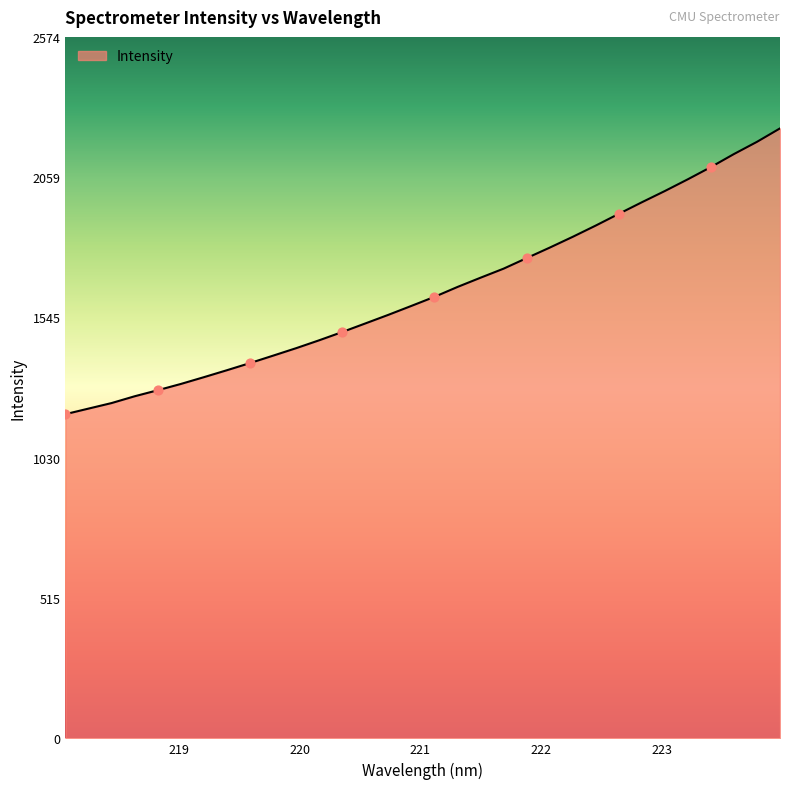

What is the difference between the maximum and minimum values?

1048.7